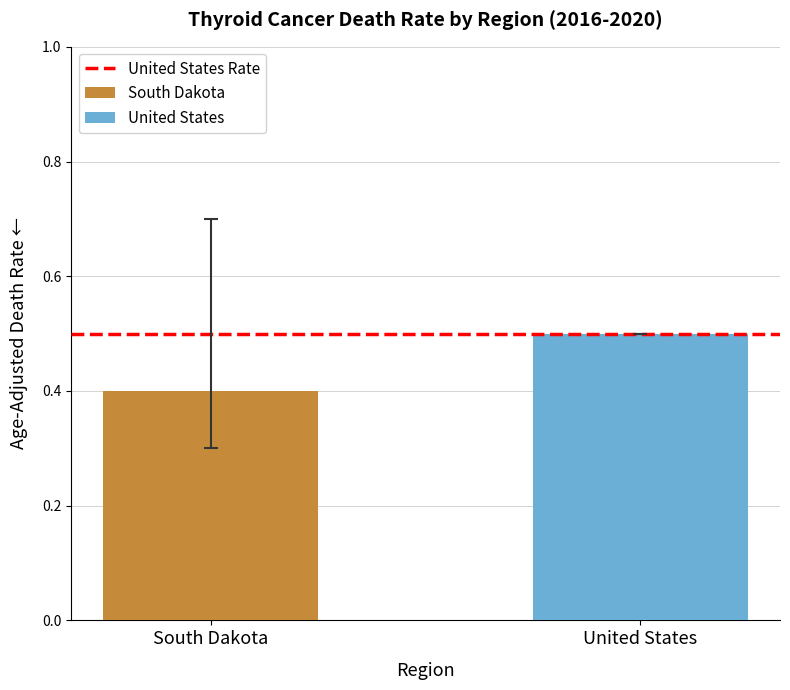

What is the average value of the lower_err series?

0.1